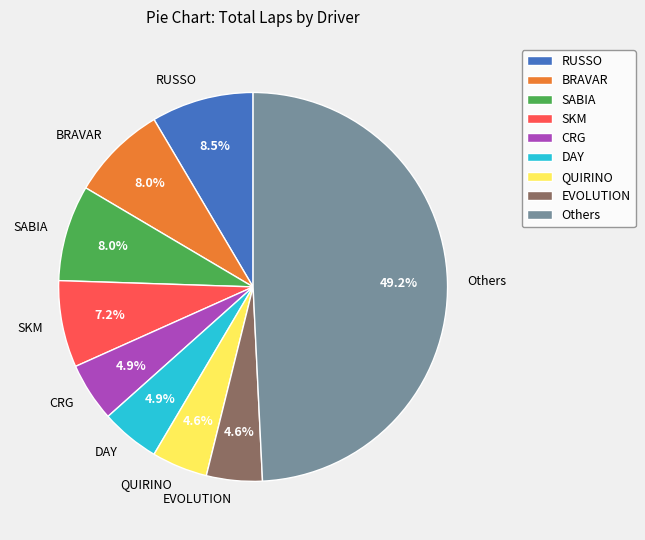

How much of the chart is everything except SABIA?

92.0%